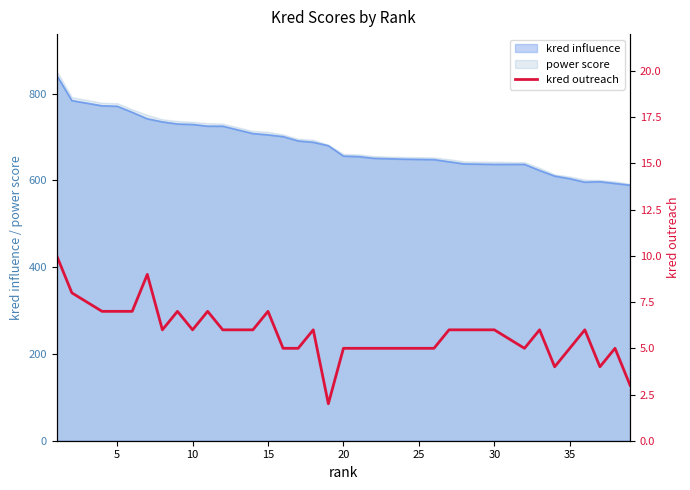

What is the maximum value for power score?

852